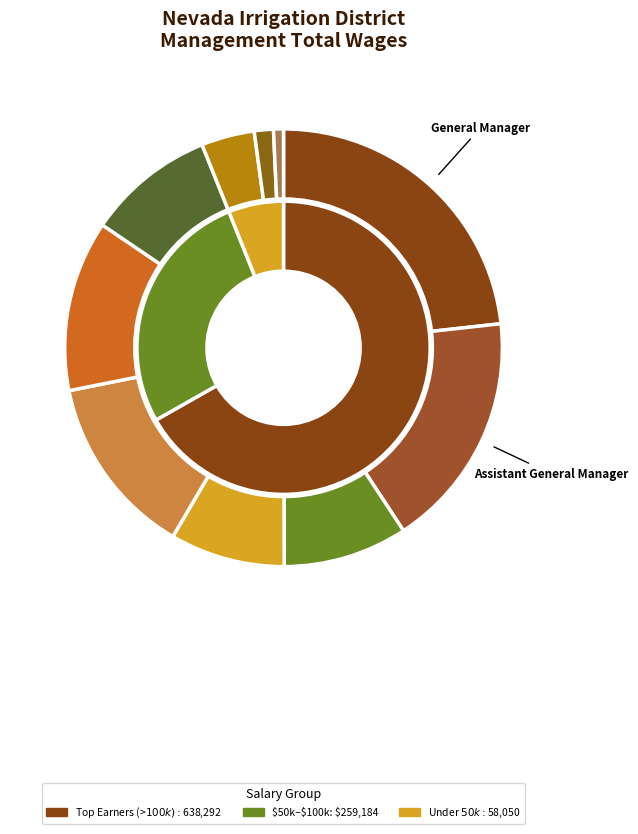

Between General Manager and Safety Analyst, which is larger?

General Manager